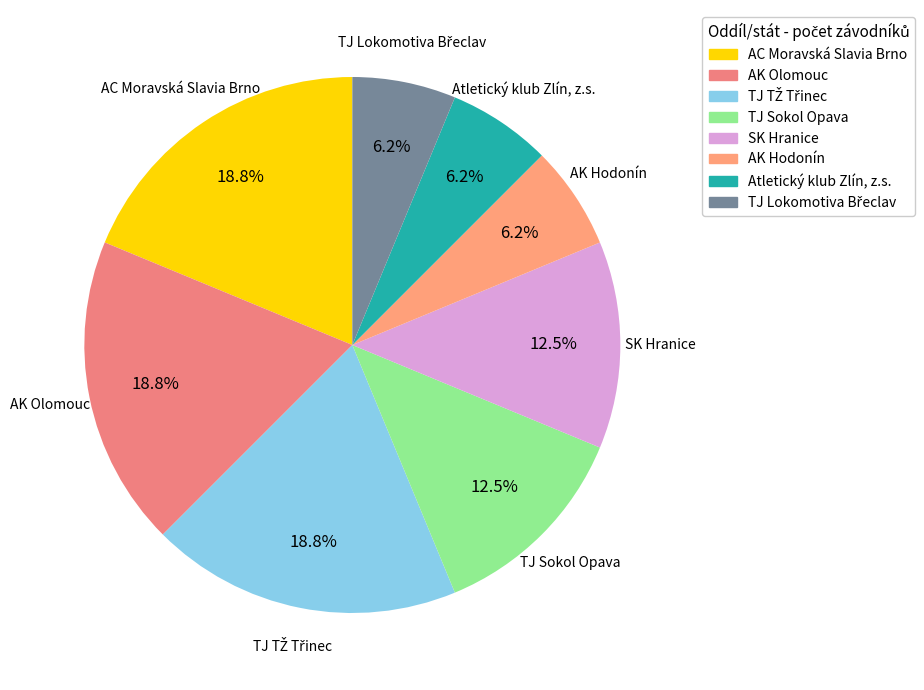

Which has a higher value, AC Moravská Slavia Brno or Atletický klub Zlín, z.s.?

AC Moravská Slavia Brno